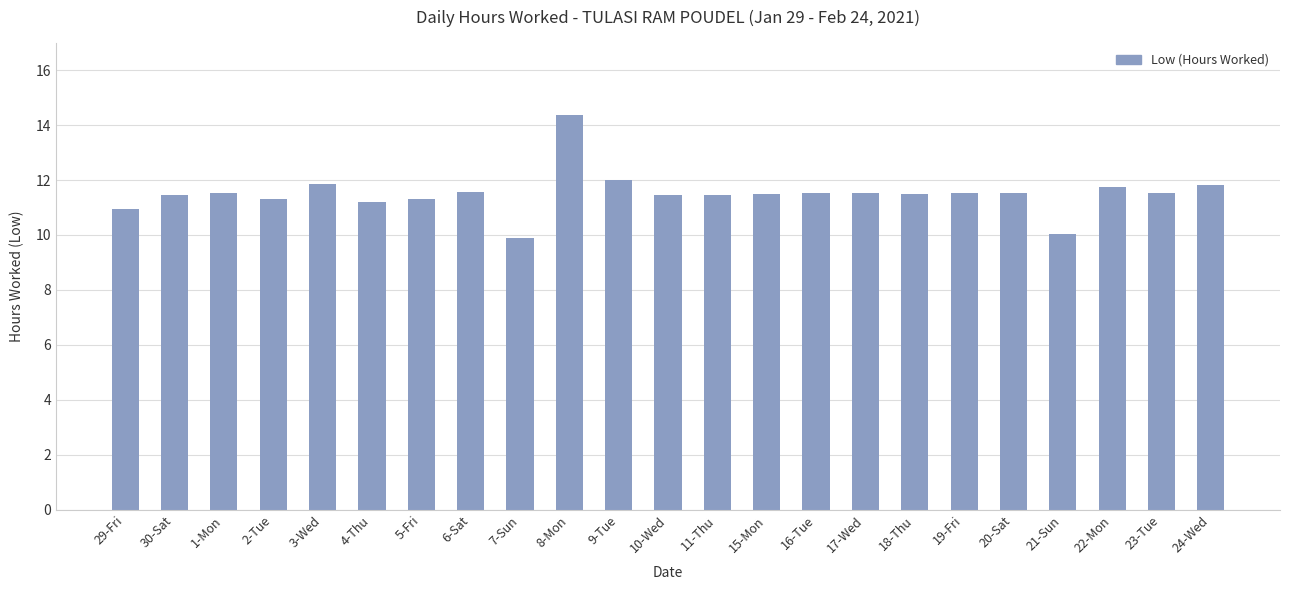

Does the chart contain any negative values?

No